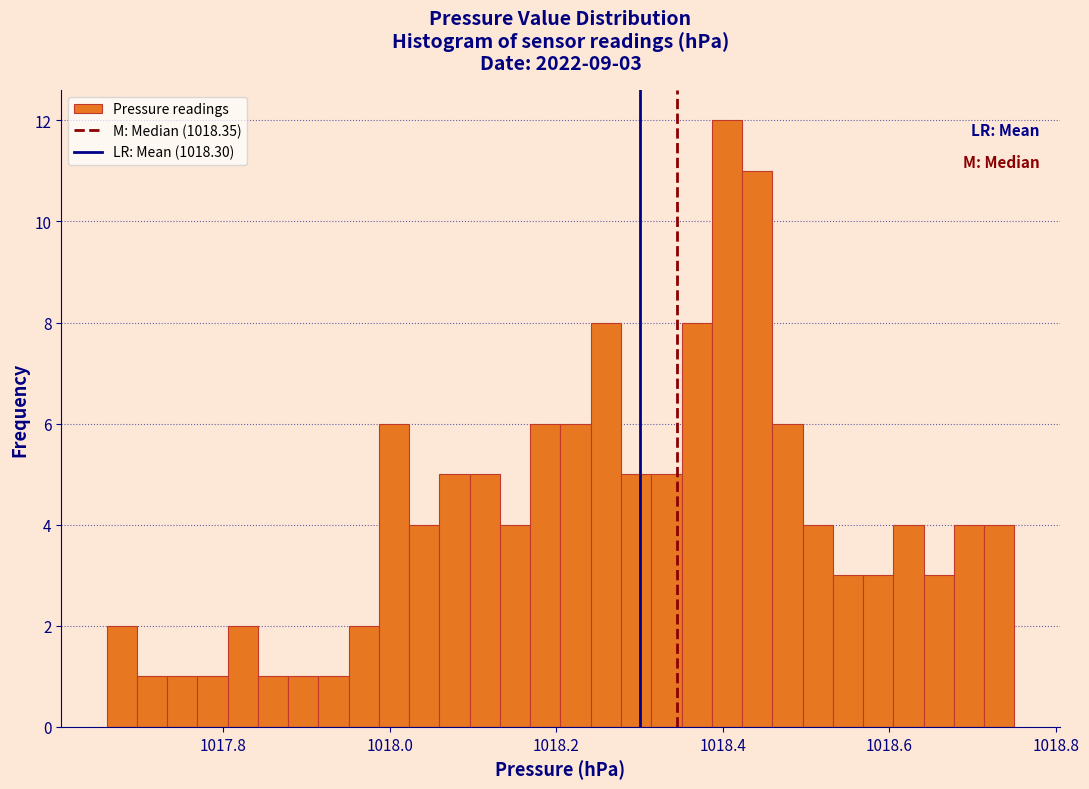

Read against the x-axis, roughly where is the centre of the tallest bar?

1018.40